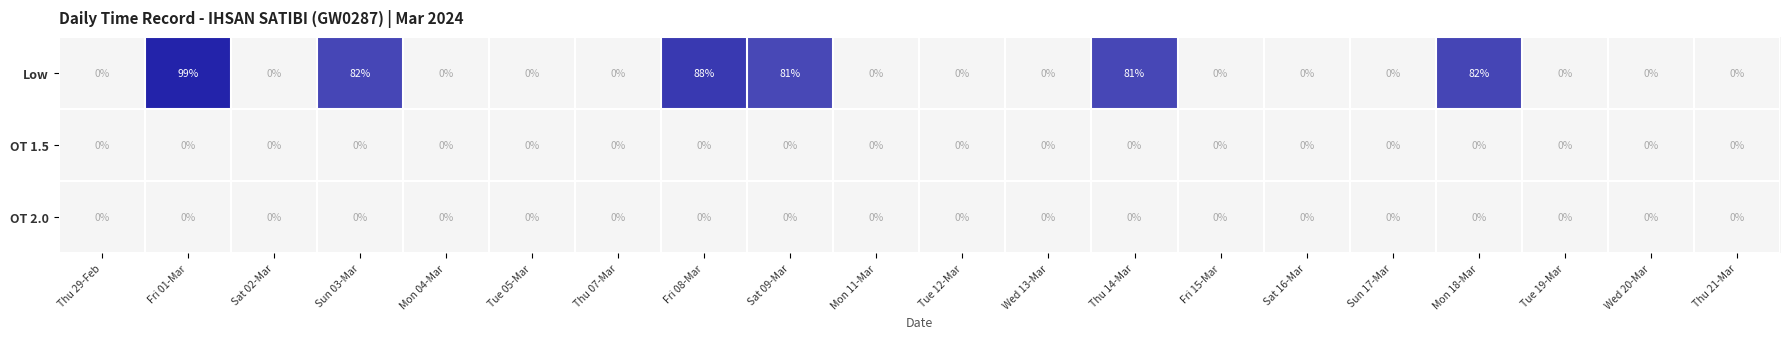

Which series changed the most between Sat 09-Mar and Thu 21-Mar?

Low